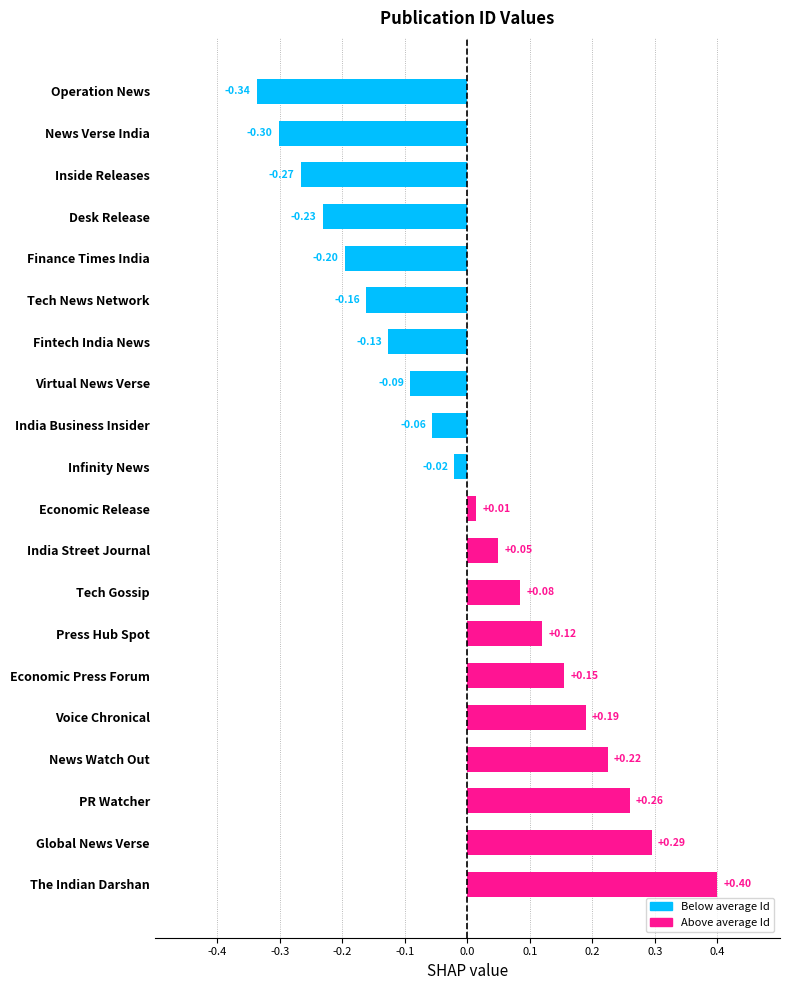

At which label is the value closest to 0?

Economic Release